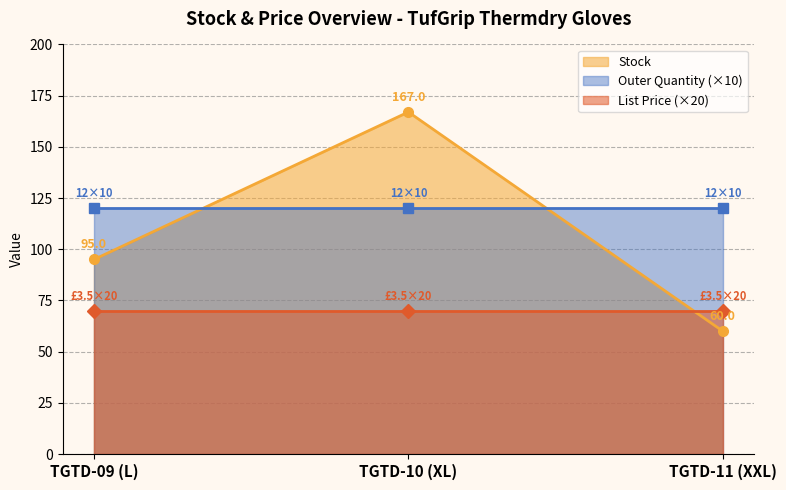

List the labels in order of Outer Quantity value, smallest first.

TGTD-09 (L), TGTD-10 (XL), TGTD-11 (XXL)